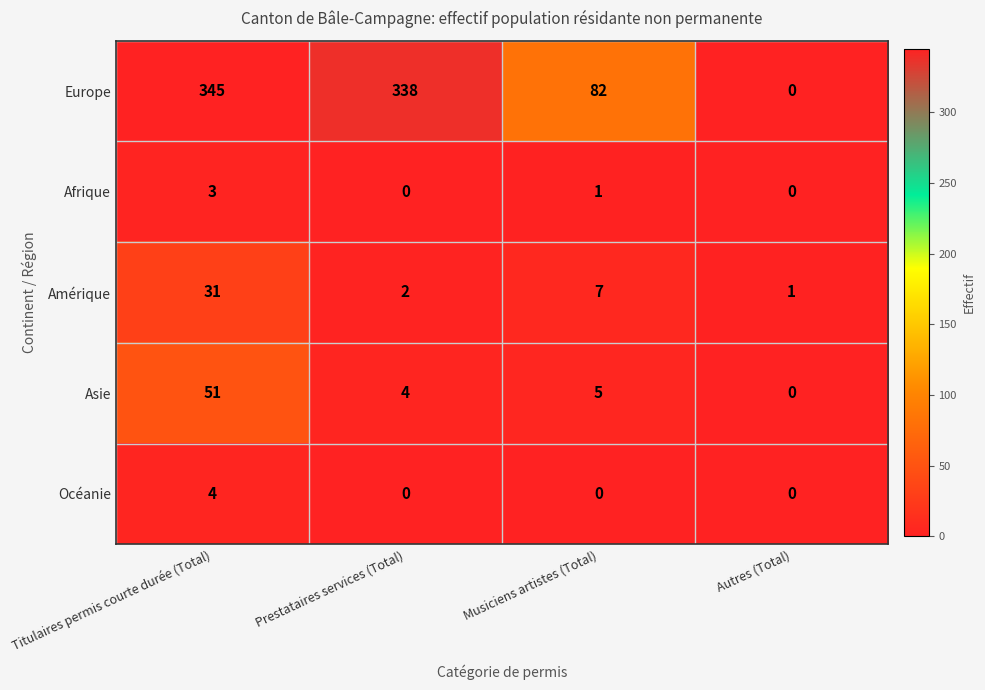

Reading left to right, what are all the values shown in this chart?

Europe: 345	338	82	0
Afrique: 3	0	1	0
Amérique: 31	2	7	1
Asie: 51	4	5	0
Océanie: 4	0	0	0